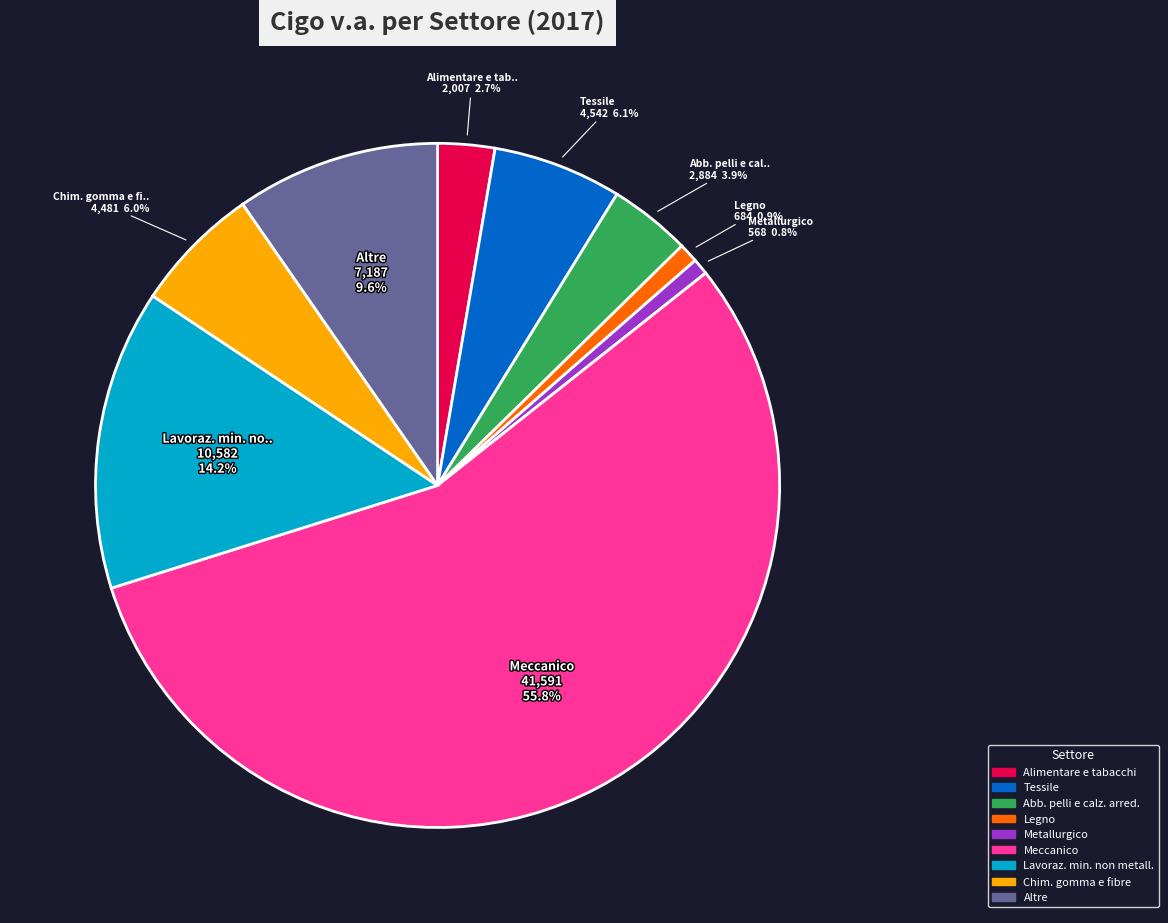

To the nearest percent, what is the difference between the Alimentare e tabacchi and Altre slice percentages?

7%